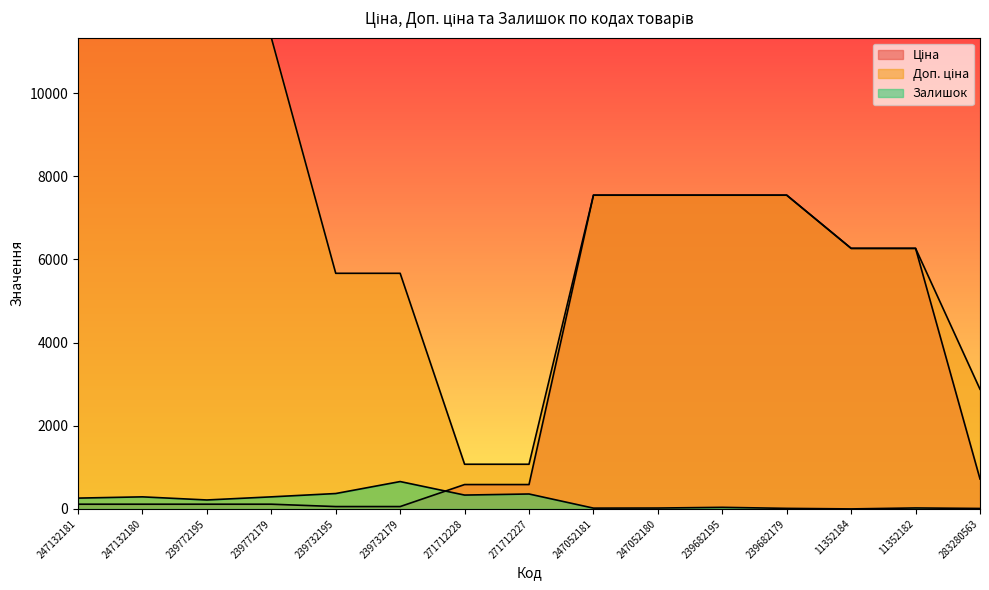

How many values in the Залишок series exceed 215?

7